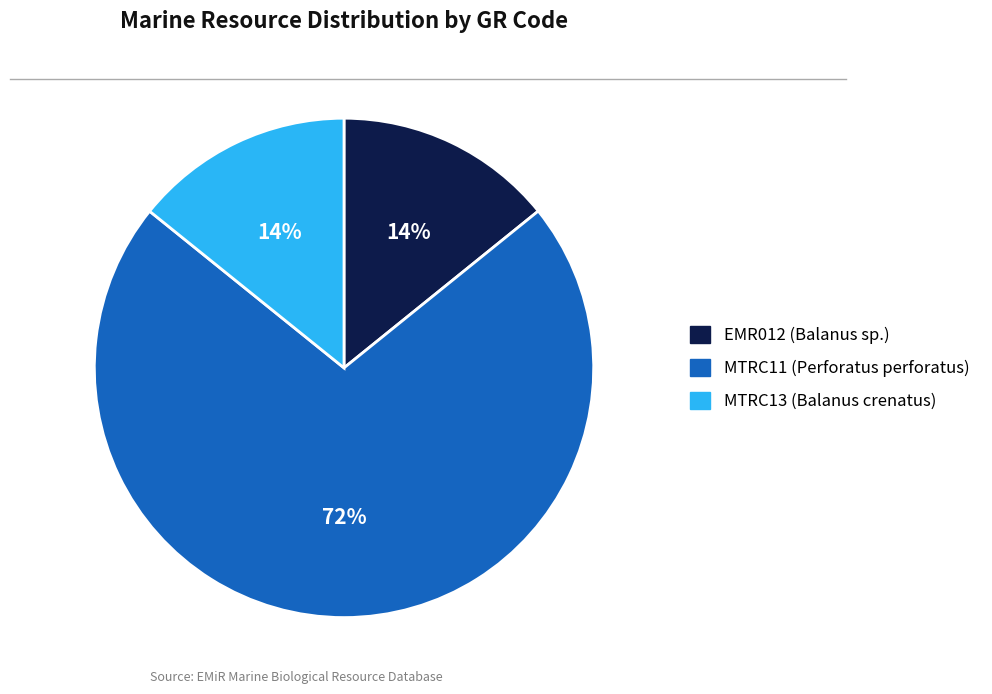

To the nearest percent, what is the average slice percentage?

33%